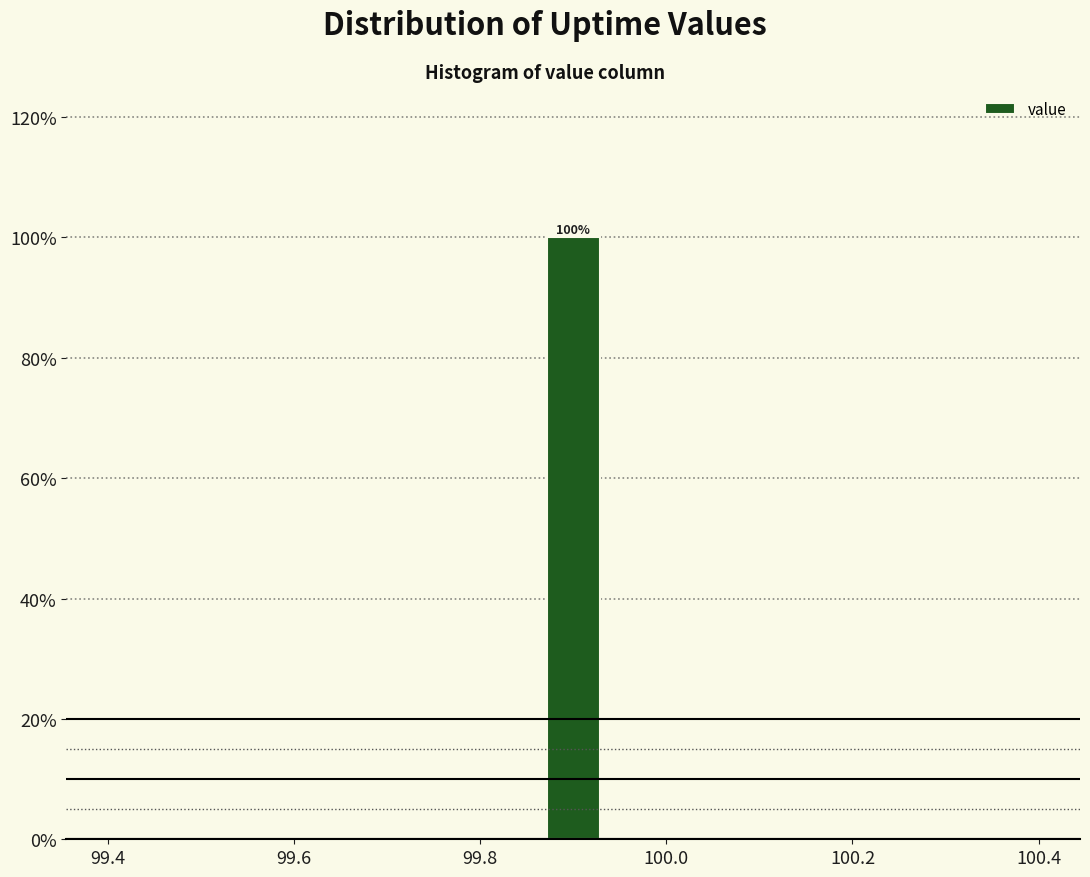

Around what value on the x-axis is the tallest bar? Give the approximate position of its centre, as read against the axis.

99.90